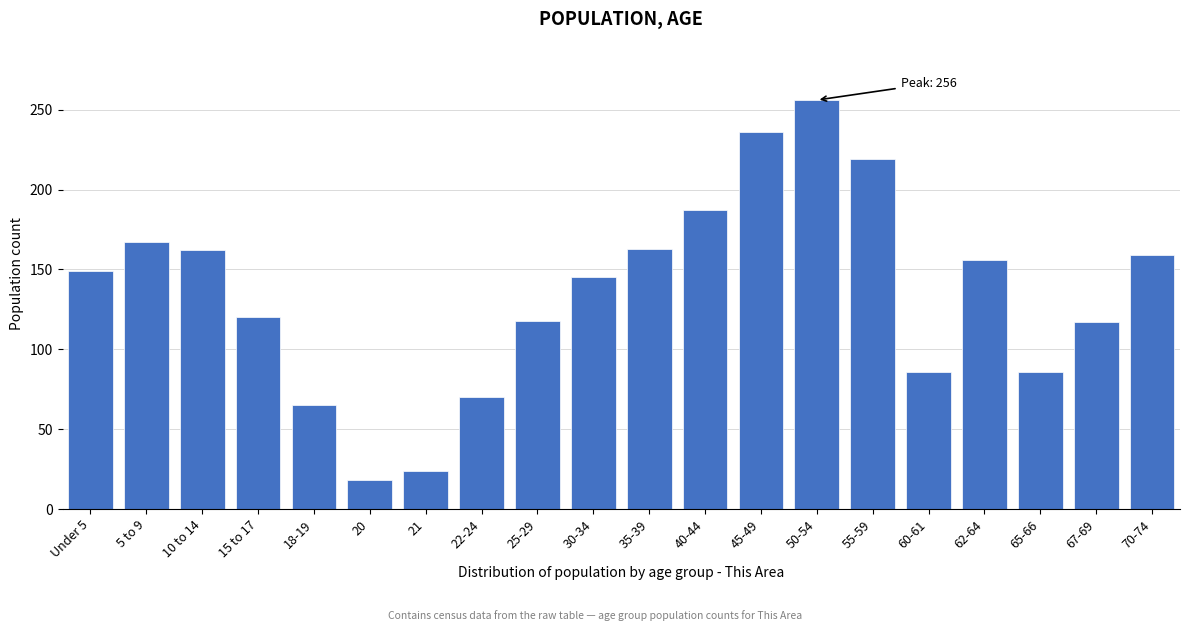

What is the change in value from 25-29 to 30-34?

+27